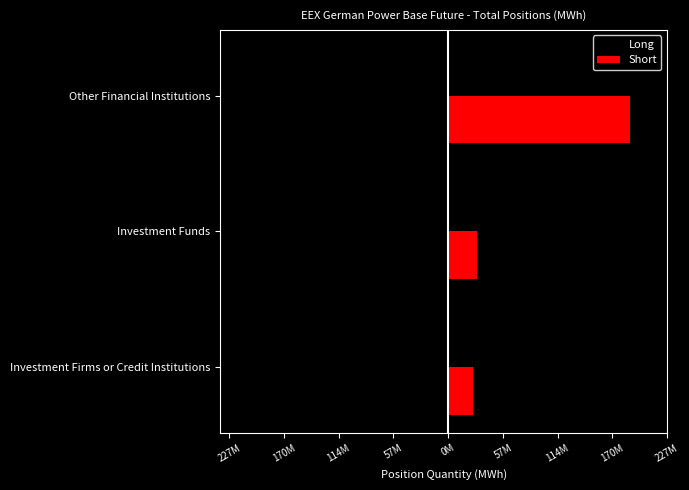

What are all the series names shown in the legend?

Long, Short